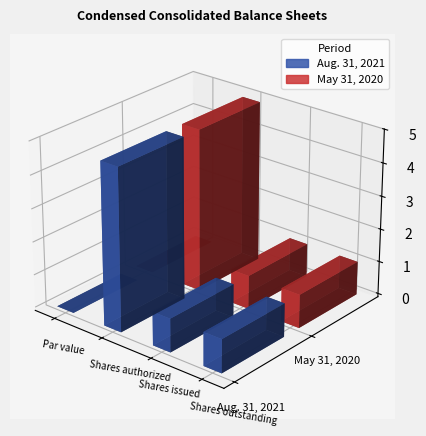

What is the average value of the May 31, 2020 series?

173243508.5